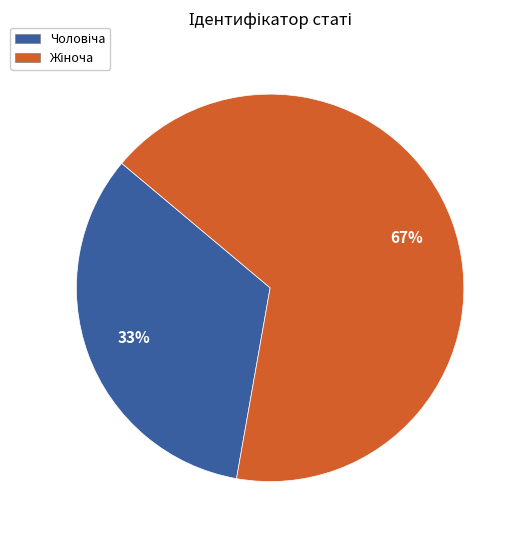

Is there any slice that represents more than half of the pie?

Yes